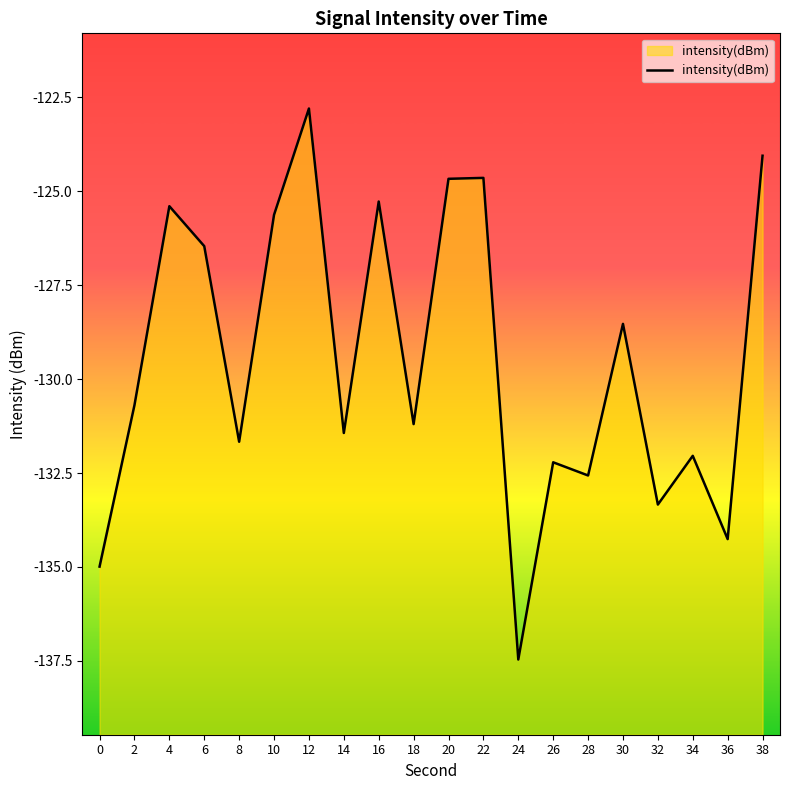

Read the value at 22.

-124.6